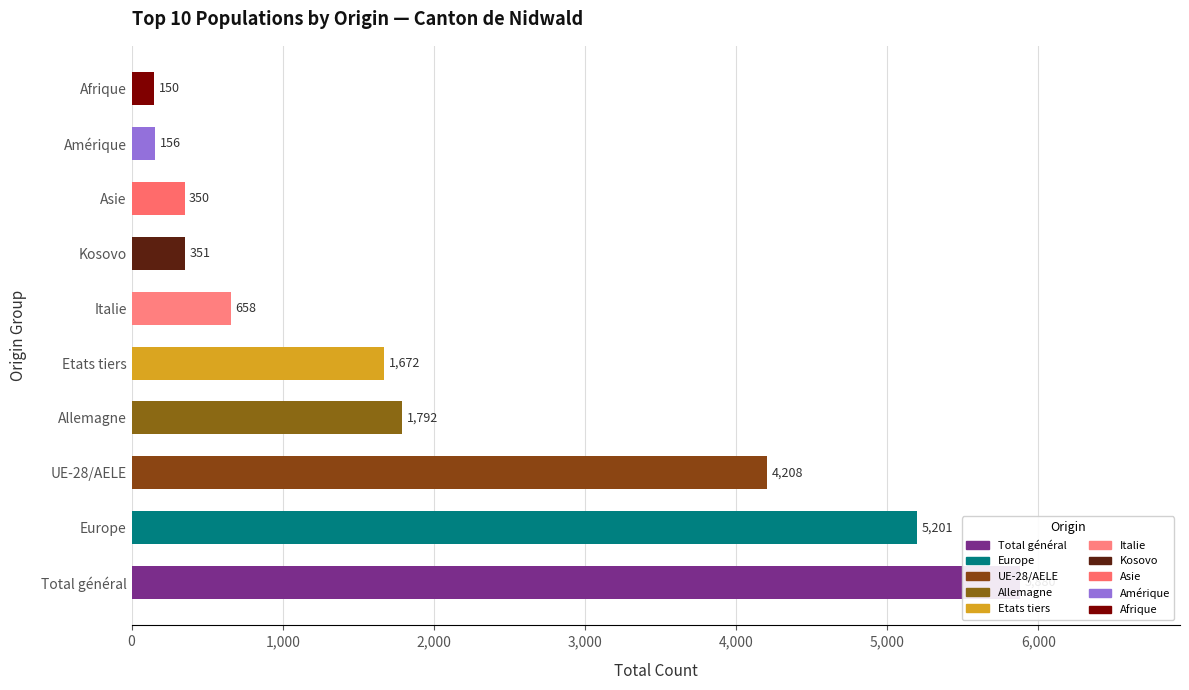

What is the maximum value shown in the chart?

5880